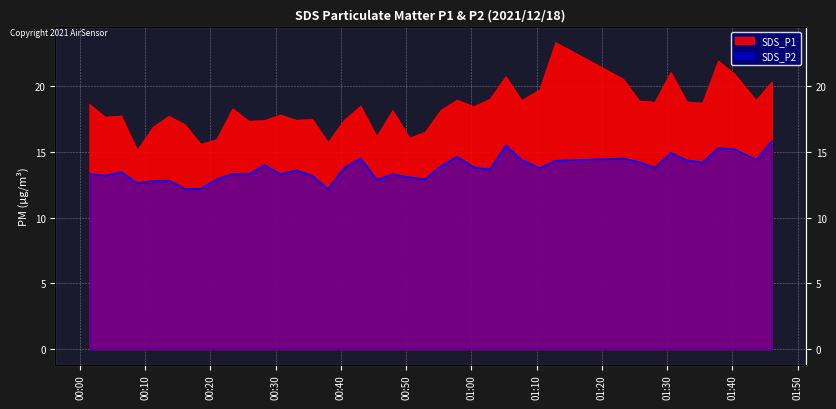

What is the difference between the SDS_P2 values at 2021/12/18 01:02:51 and 2021/12/18 01:46:03?

2.2